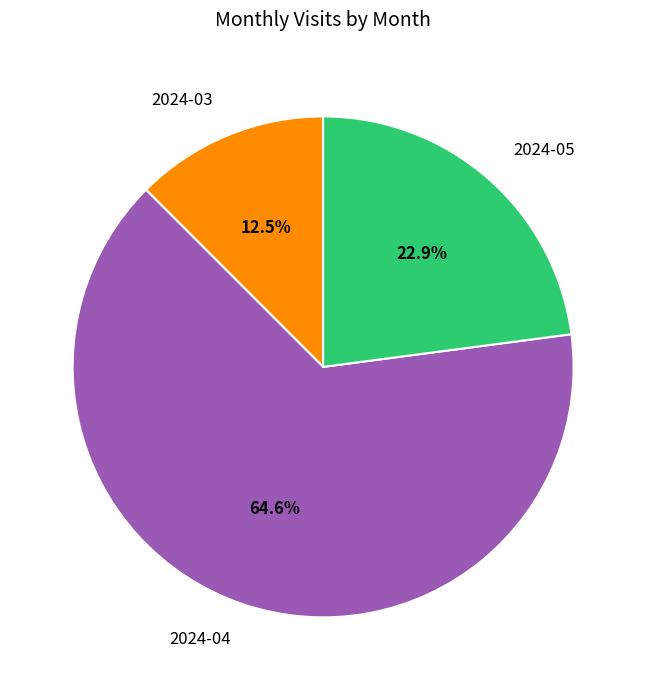

What percentage is NOT represented by 2024-03?

87.5%